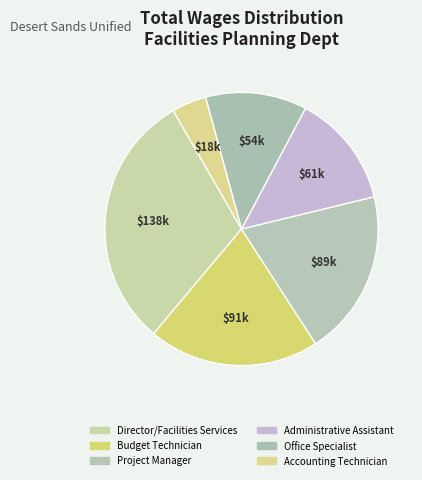

To the nearest percent, what is the difference between the largest and smallest slice percentages?

26%